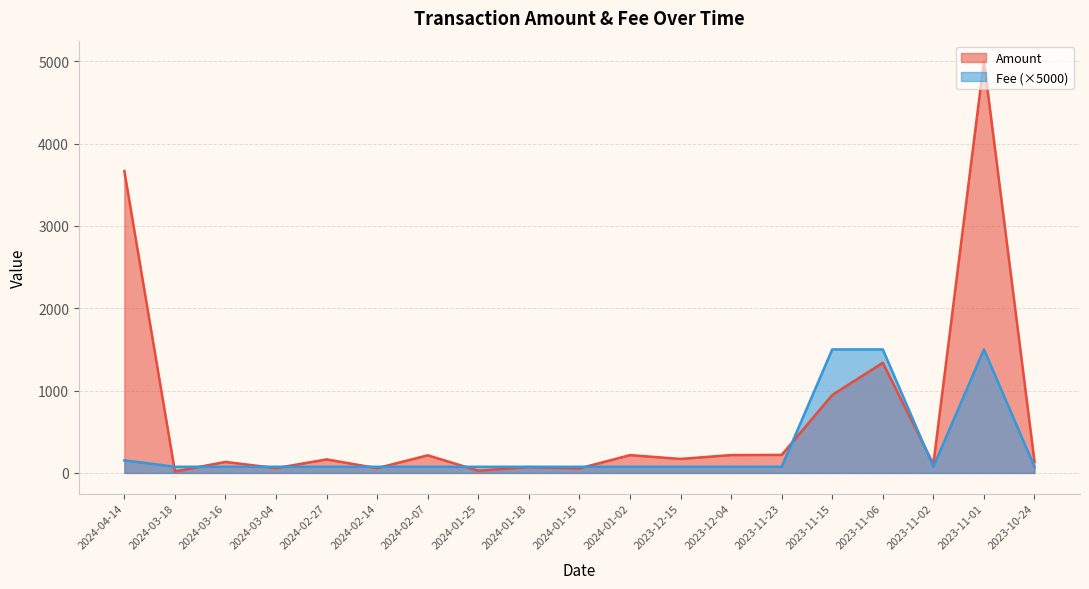

Where is the first local maximum for Fee?

2023-11-01